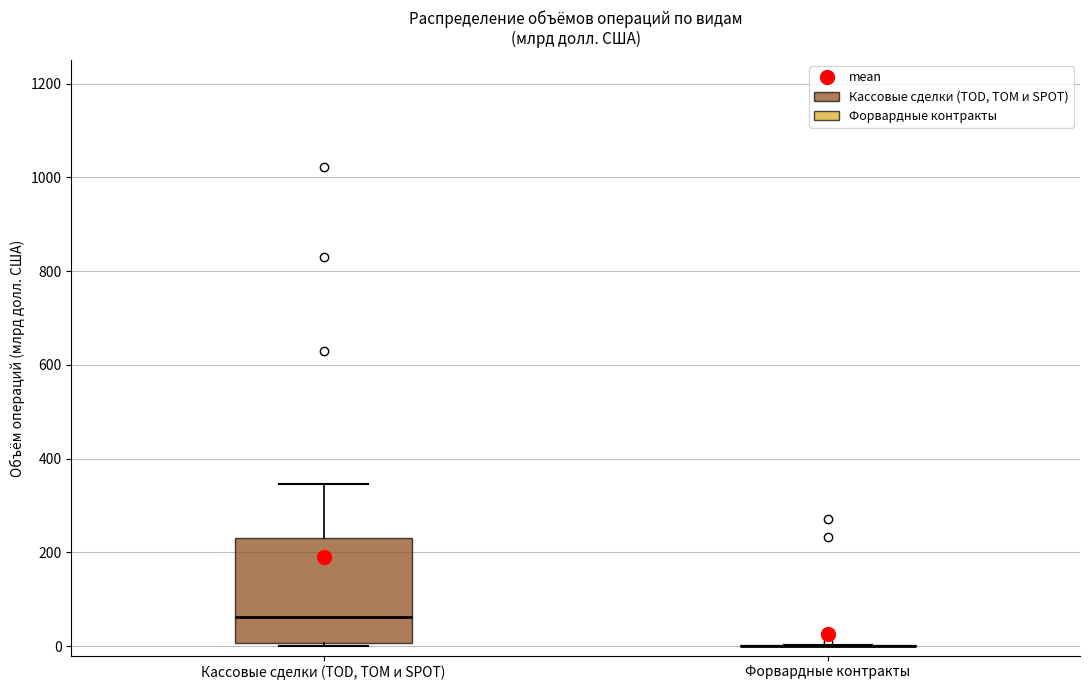

Reading left to right, transcribe this box plot: for each box, give where its median line is, the range the box spans, and where its two whiskers end, as read against the y-axis. The values are not printed on the chart, so give them approximately, as read against the axis.

Кассовые сделки (TOD, TOM и SPOT): median 60, box 0 to 240, whiskers 0 (just below the box's lower edge) to 340
Форвардные контракты: box collapsed to a line at 0, whiskers 0 to 0